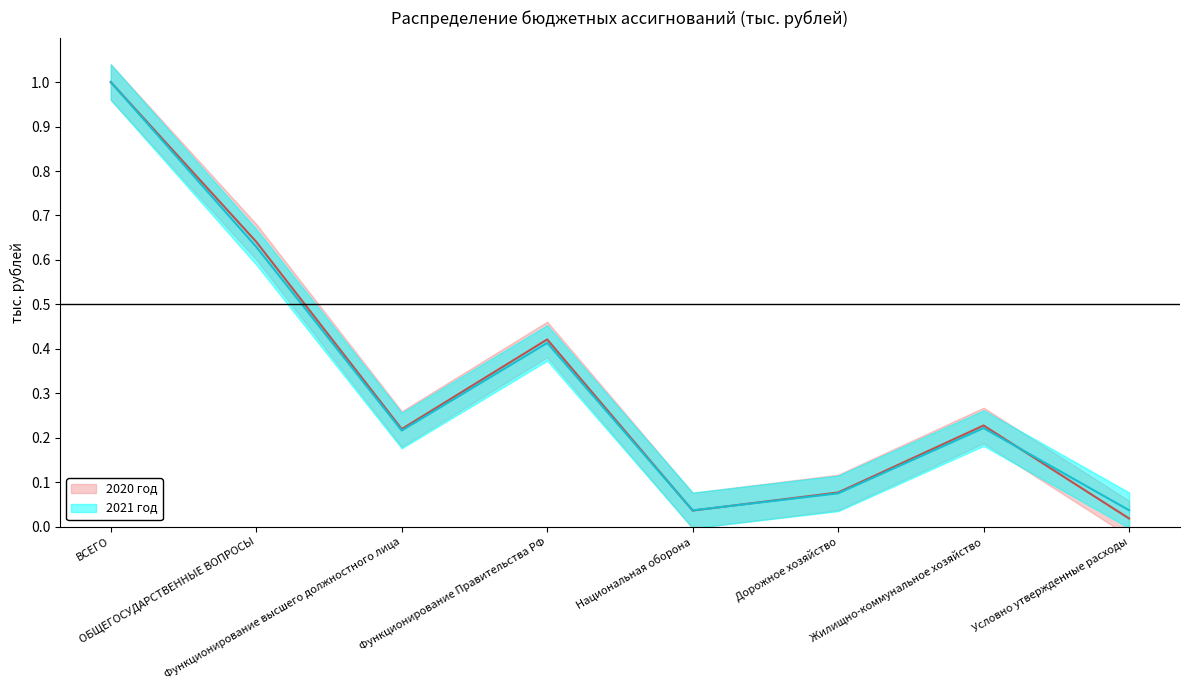

Does the chart have visible grid lines?

No